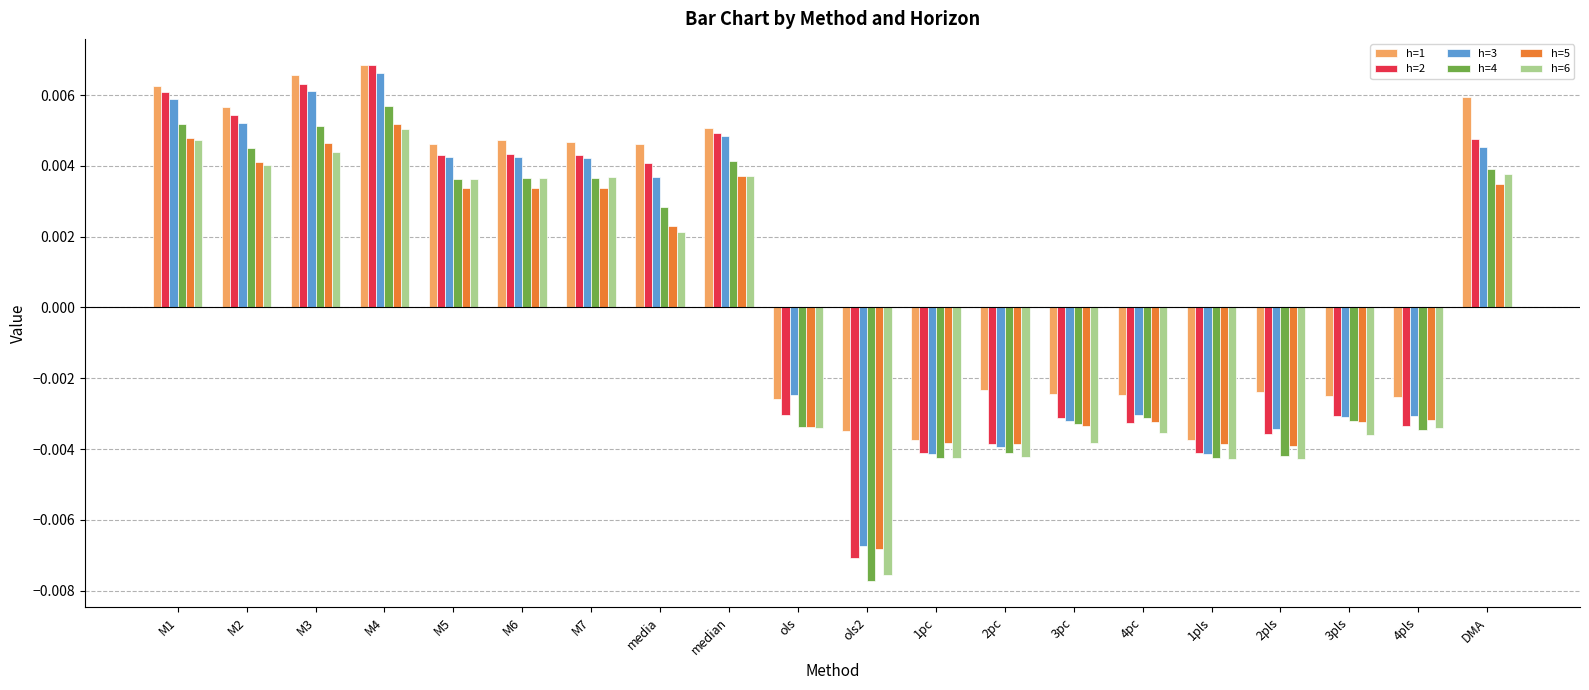

How many positive values does the h=6 series have?

10